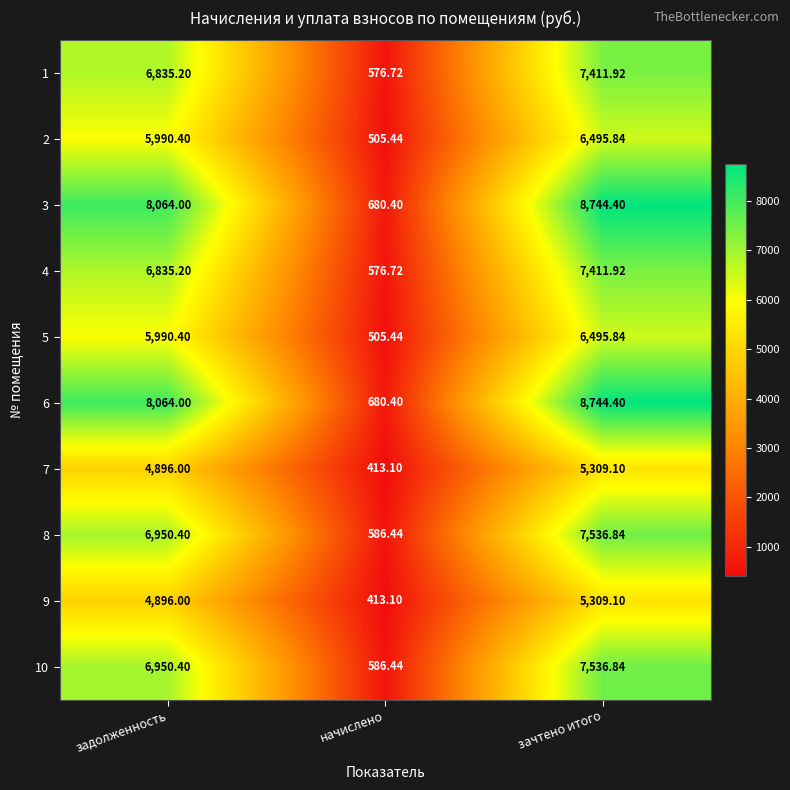

At which label does 10 reach its peak?

зачтено итого